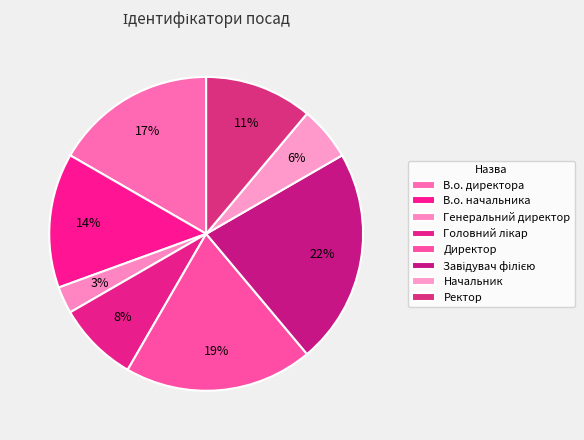

How many slices are in this pie chart?

8